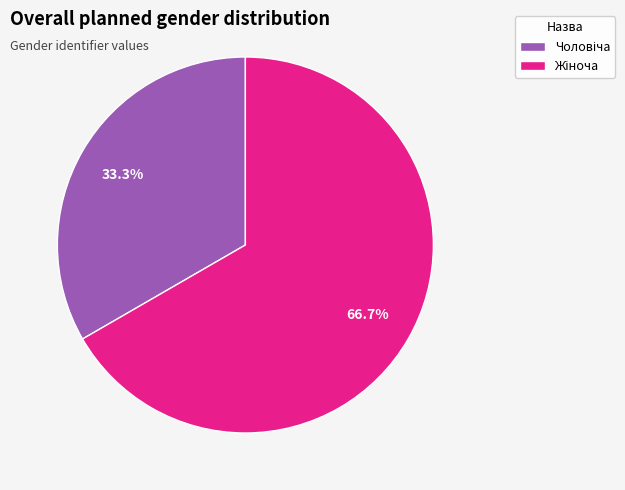

Does any single category account for the majority?

Yes